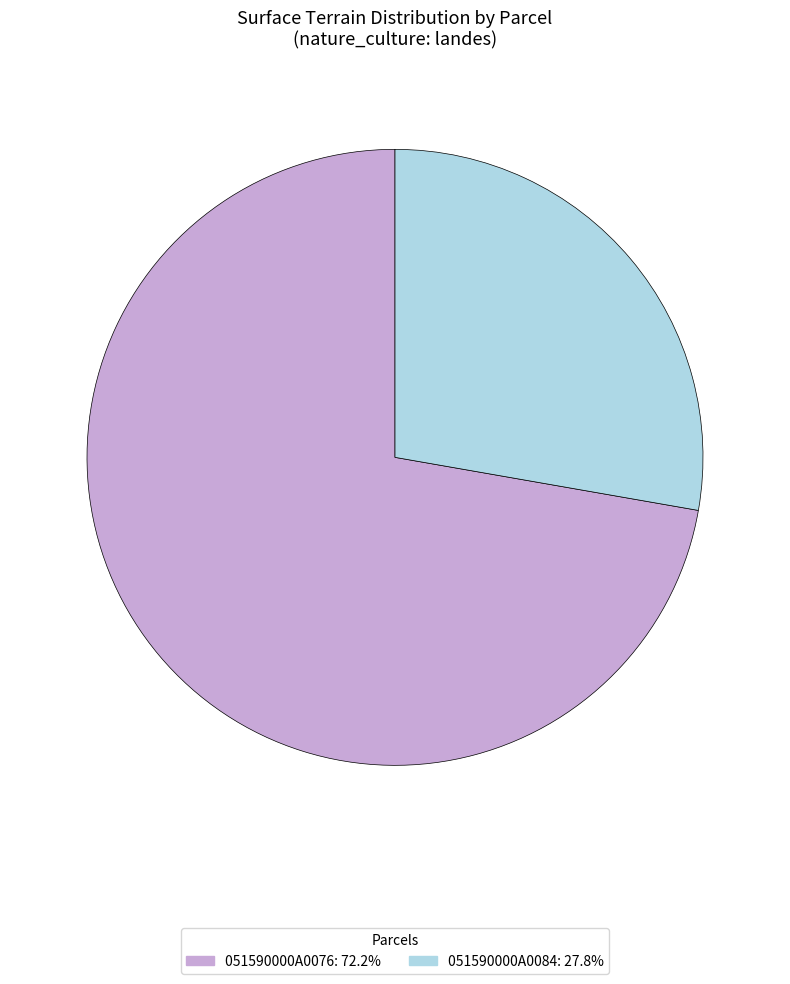

Which slice is the largest?

051590000A0076